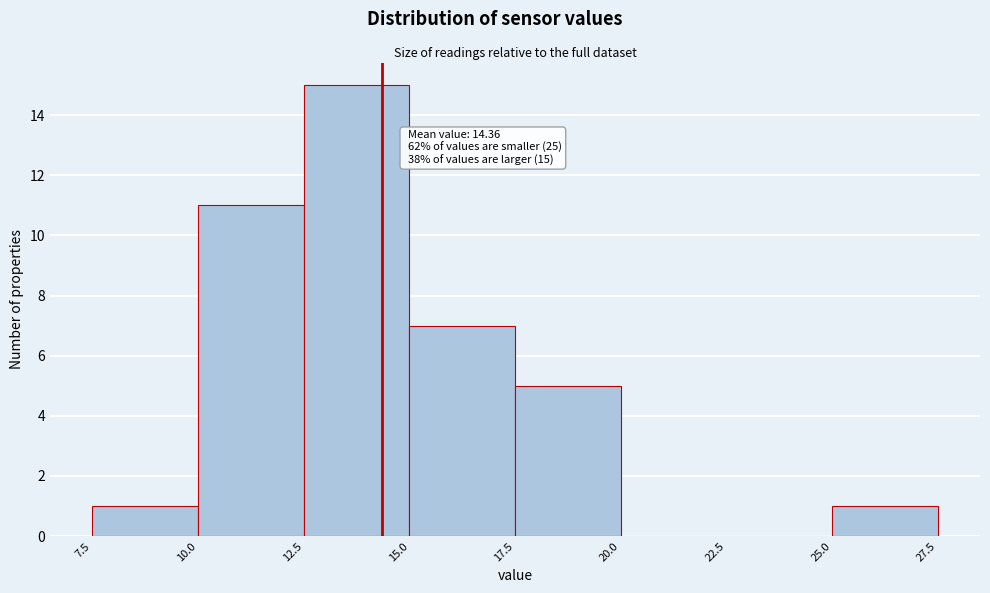

Over which range of the x-axis is the bar tallest?

12.5 to 15.0